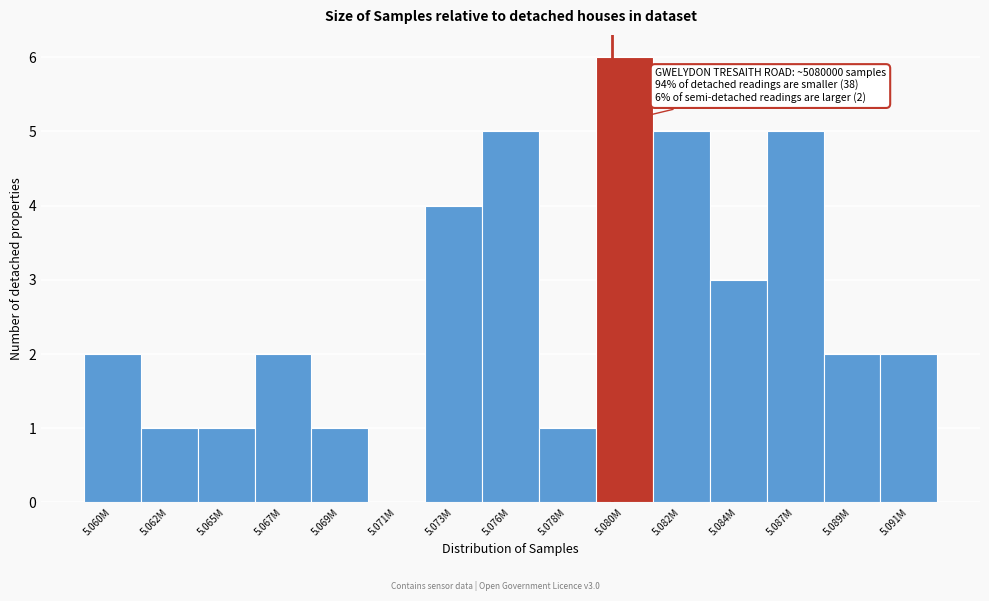

Reading left to right, list all the values displayed in this chart.

5.060M=2	5.062M=1	5.065M=1	5.067M=2	5.069M=1	5.071M=0	5.073M=4	5.076M=5	5.078M=1	5.080M=6	5.082M=5	5.084M=3	5.087M=5	5.089M=2	5.091M=2